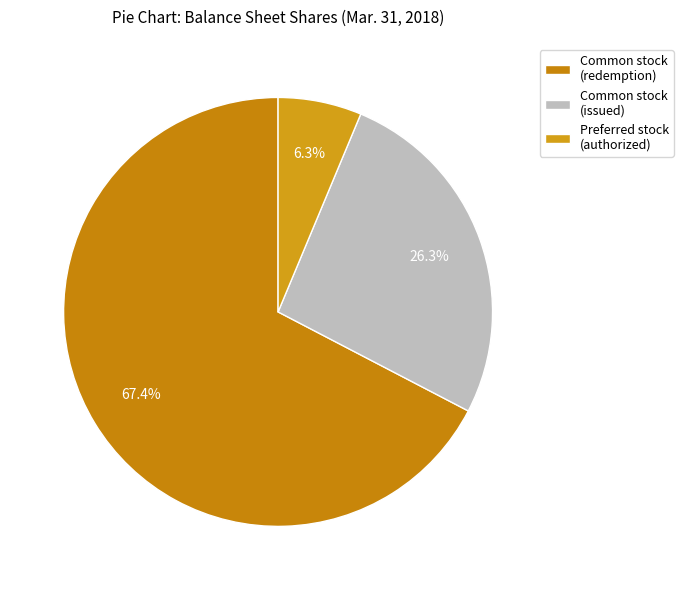

Which slice is the largest?

Common stock (redemption)